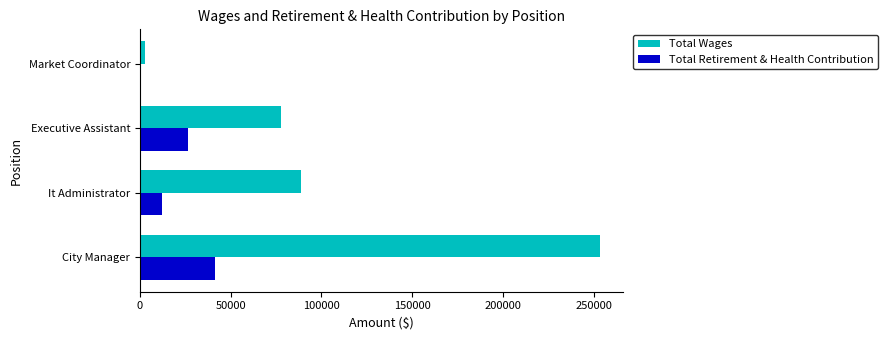

Which series changed the most between City Manager and It Administrator?

Total Wages